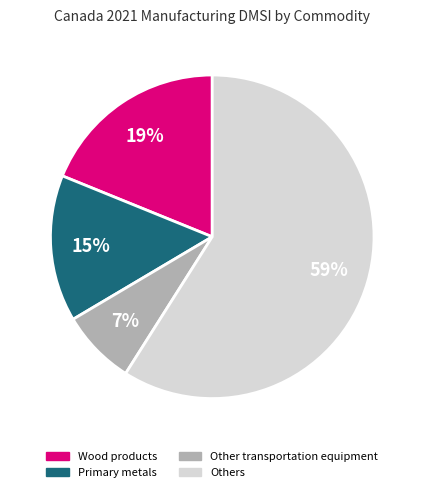

To the nearest percent, what is the combined percentage of Others and Primary metals?

74%